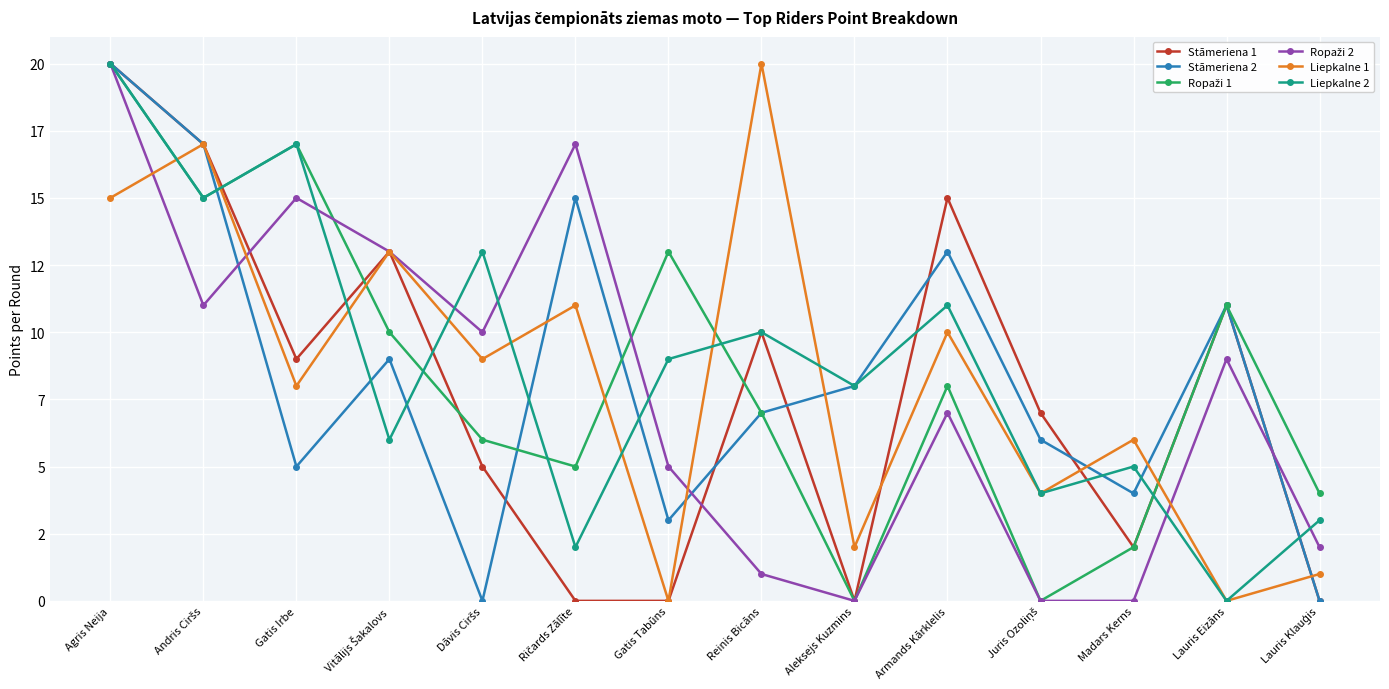

What is the difference between the highest and lowest values at Ričards Zālīte?

17